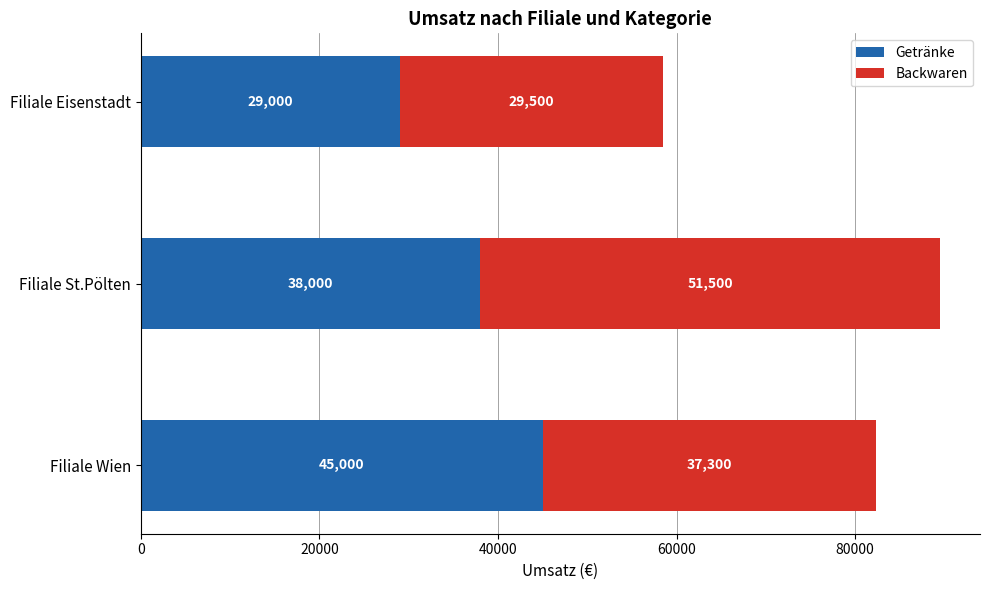

List the labels in order of Getränke value, largest first.

Filiale Wien, Filiale St.Pölten, Filiale Eisenstadt